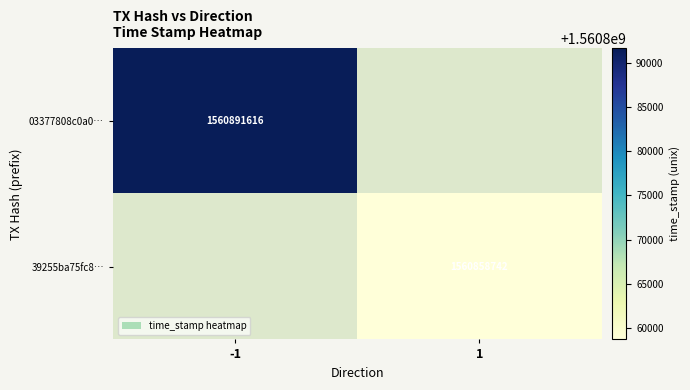

What is the minimum value shown in the chart?

1560858742.0